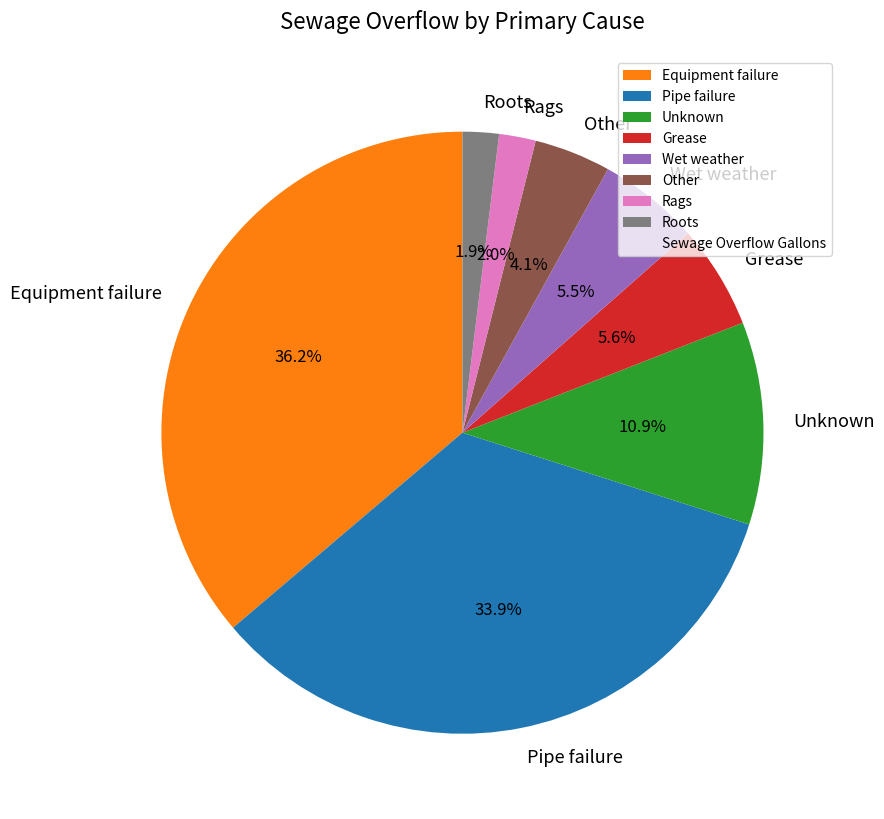

What is the largest slice in the pie chart?

Equipment failure